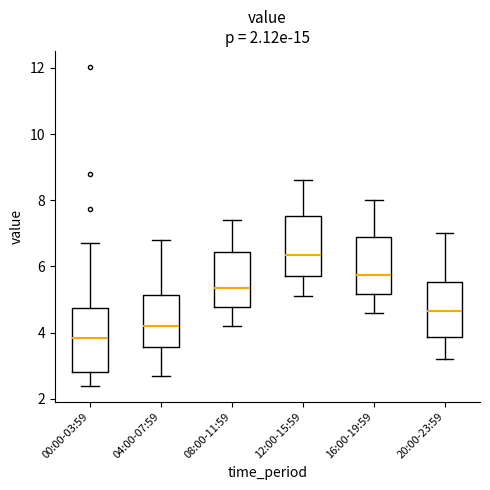

Which box has the lowest median line?

00:00-03:59